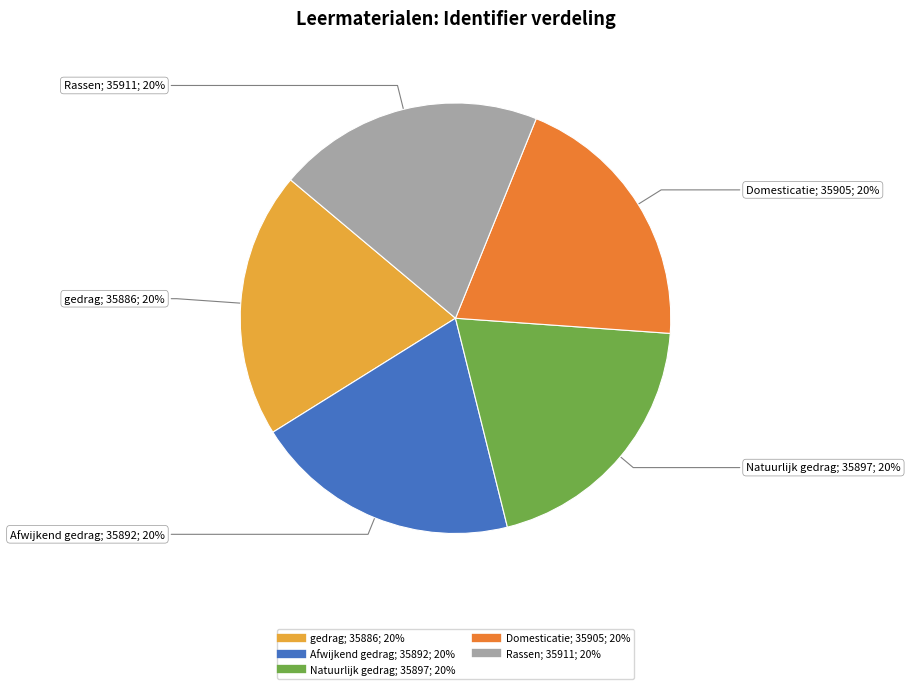

Is there any slice that represents more than half of the pie?

No